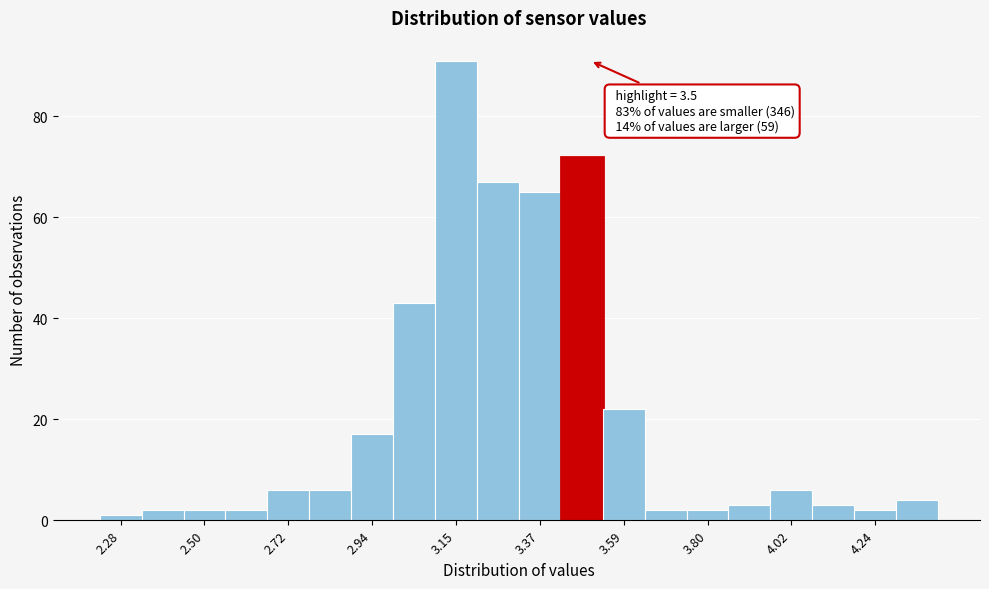

Read against the x-axis, roughly where is the centre of the tallest bar?

3.15